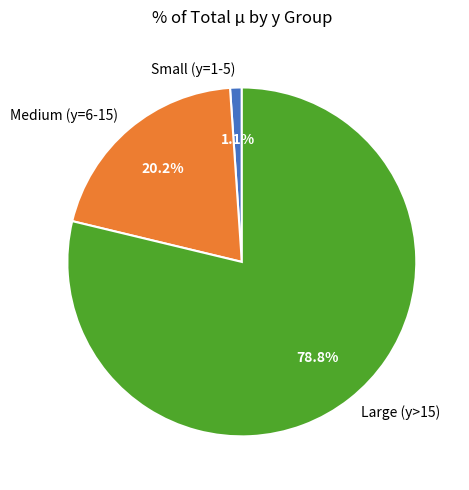

Is there a majority slice in this chart?

Yes